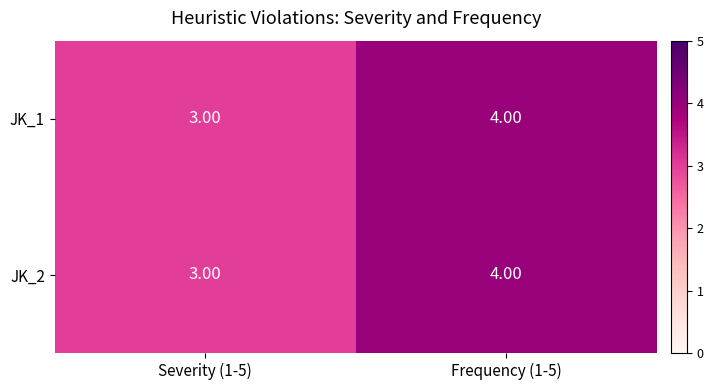

What is the average value of the JK_2 series?

4